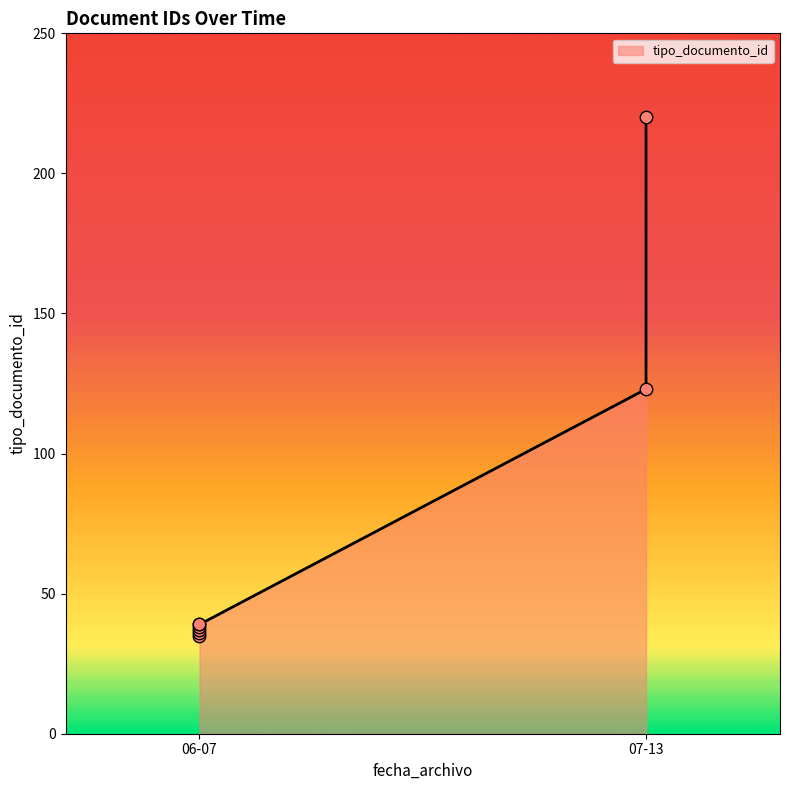

Which has a higher value, 2018-06-07 or 2018-06-07?

2018-06-07